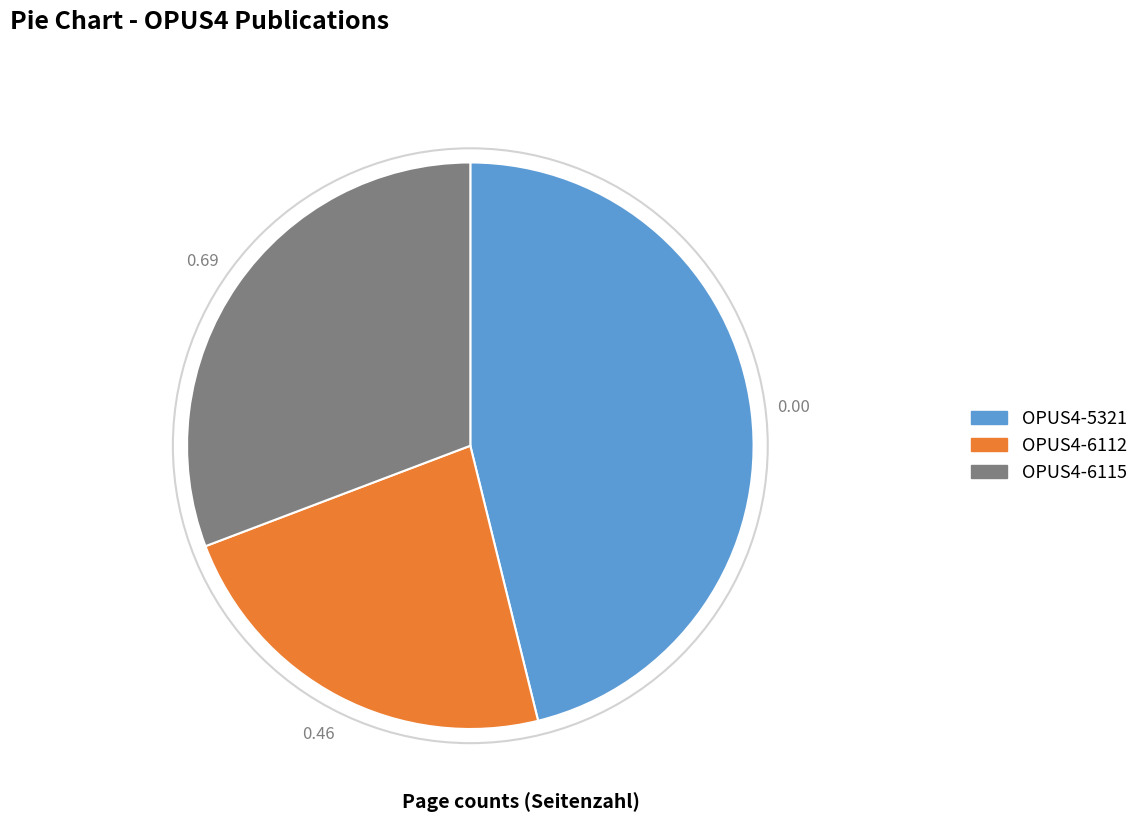

Is it true that OPUS4-5321 is 38% of the pie?

False